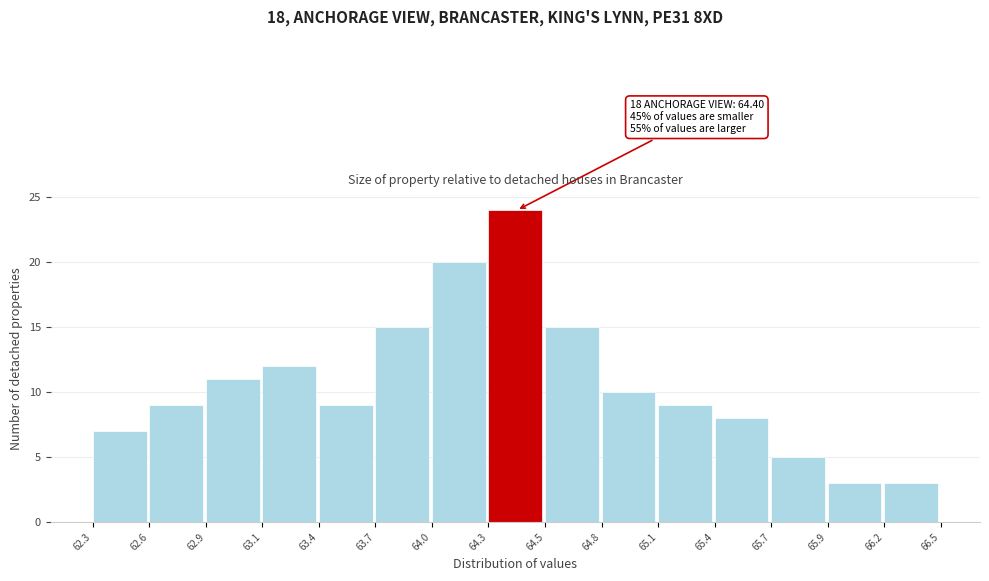

Which range on the x-axis has the tallest bar?

64.3 to 64.5